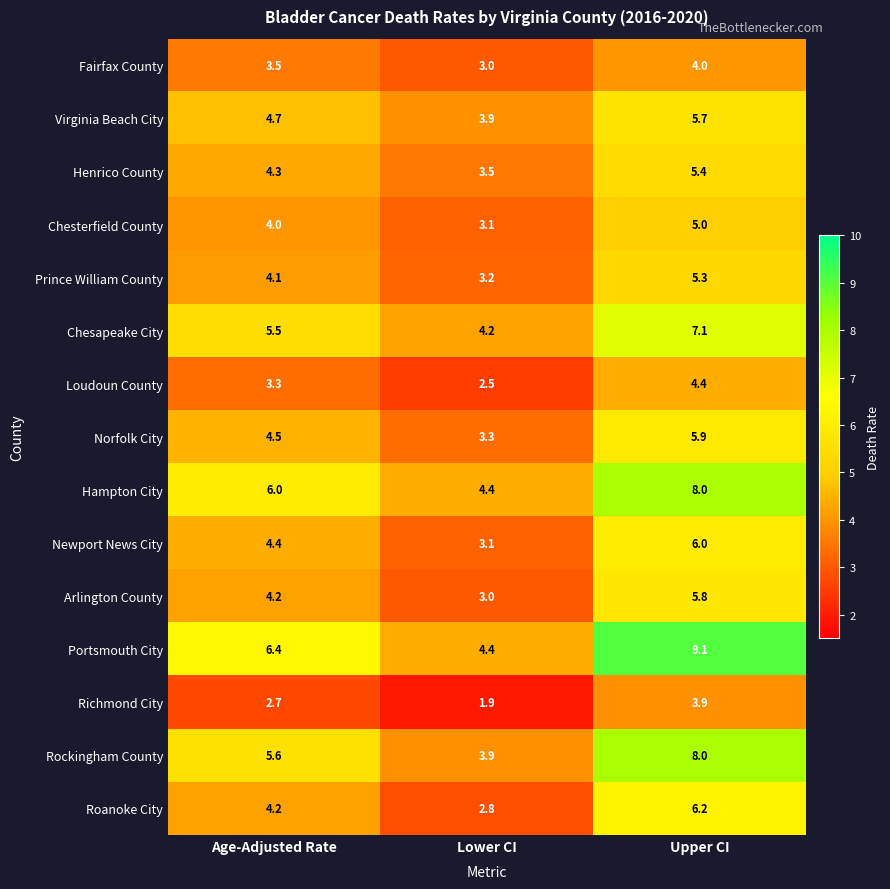

True or false: Loudoun County has a value of 4.4 at Upper CI.

True